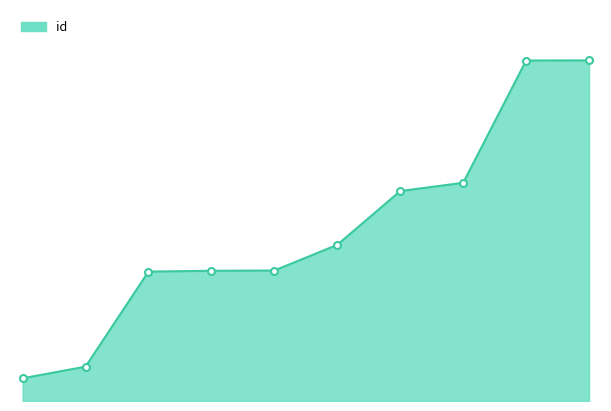

True or false: there are more than 0 points higher than both neighbors.

False